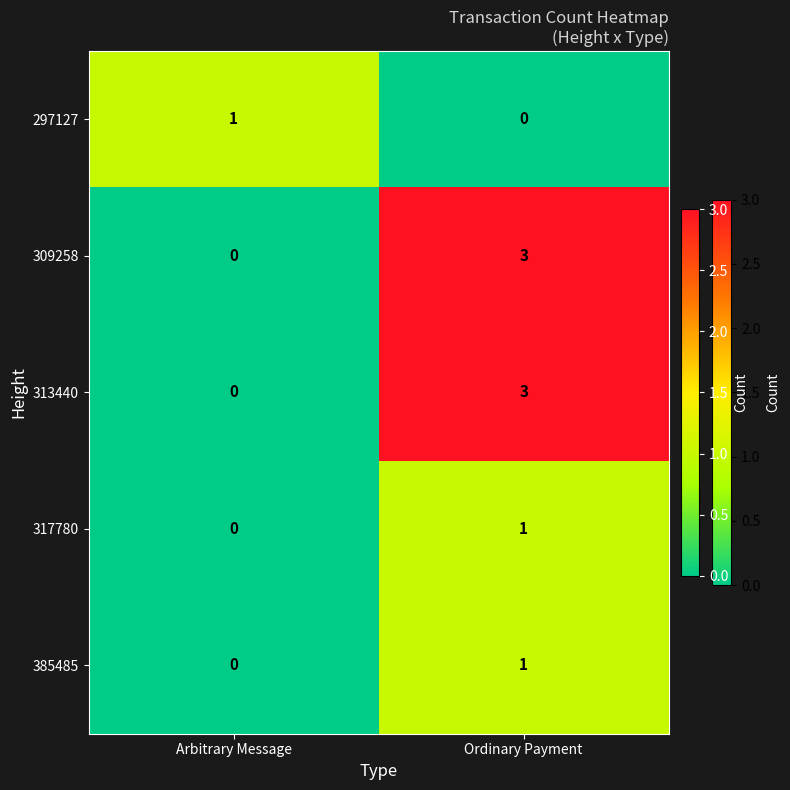

At which label is 309258 closest to 1?

Arbitrary Message